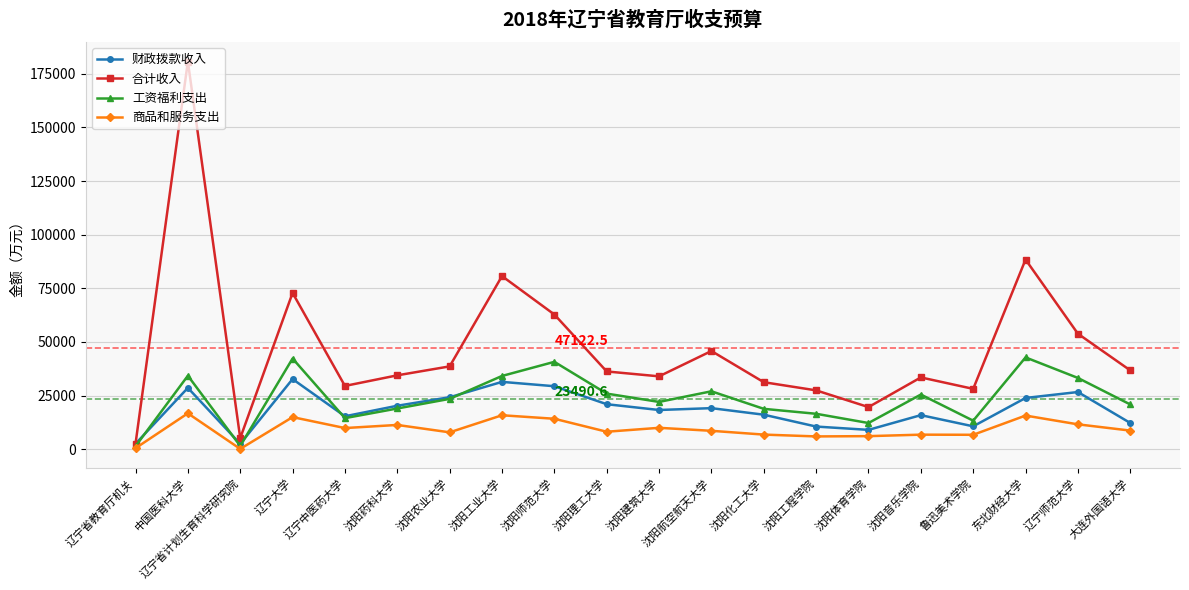

True or false: 工资福利支出 has a value of 27795.9 at 沈阳师范大学.

False